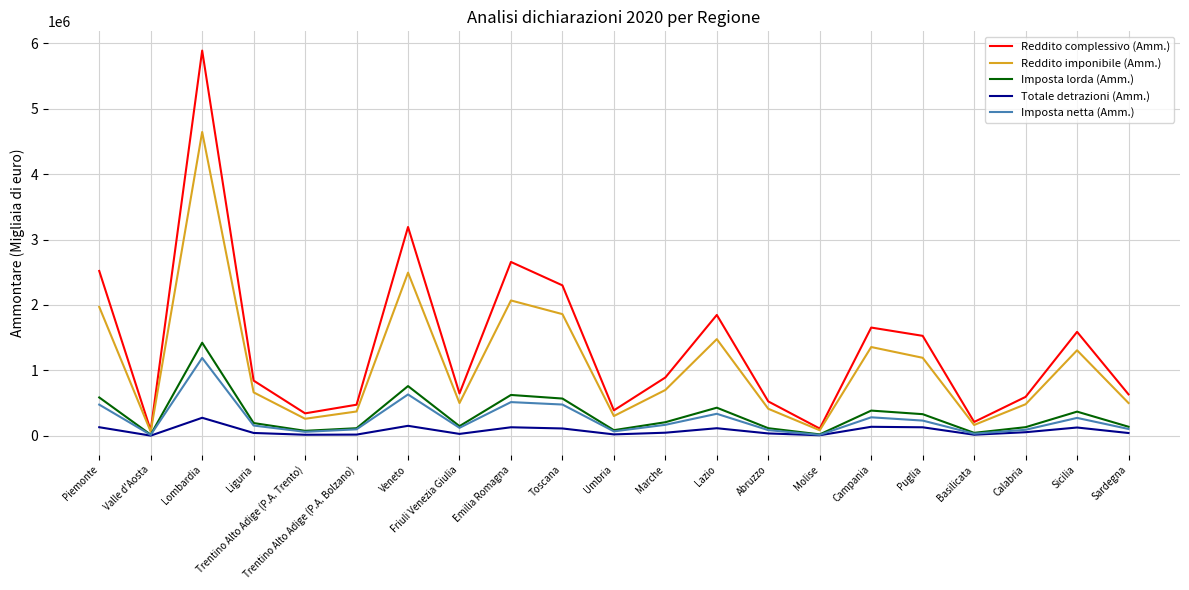

What position from the left is Emilia Romagna?

9